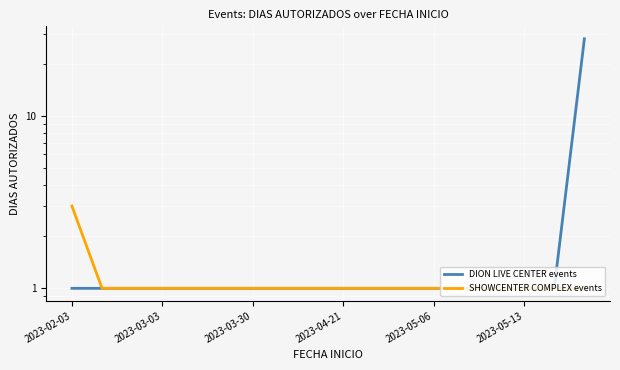

What is the total value across all series at 17?

29